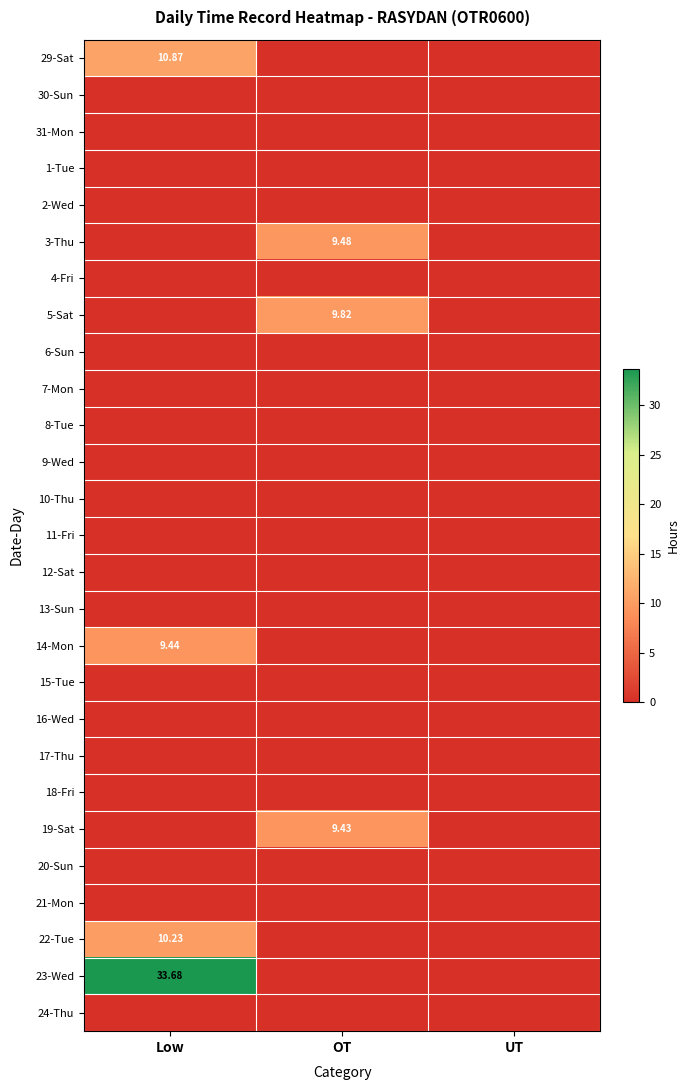

Is it true that 2-Wed equals 0.0 at OT?

True